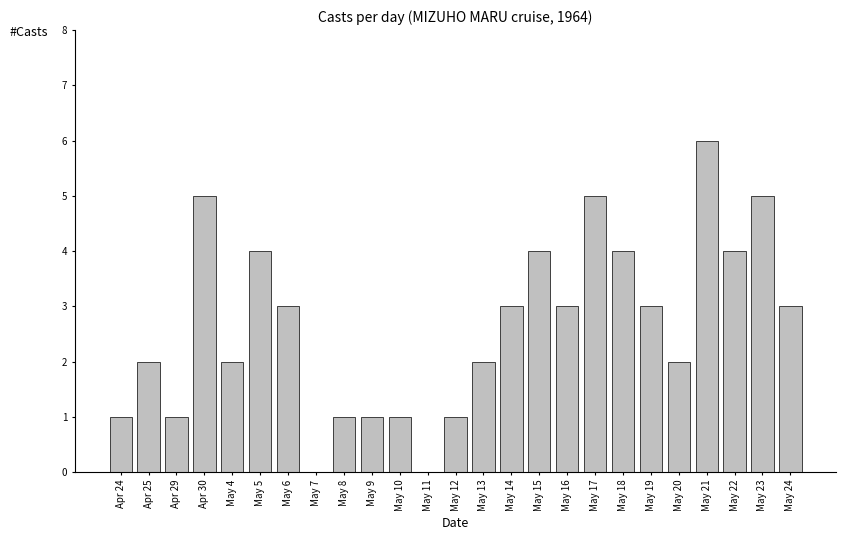

Reading left to right, what are all the values shown in this chart?

Apr 24=1	Apr 25=2	Apr 29=1	Apr 30=5	May 4=2	May 5=4	May 6=3	May 7=0	May 8=1	May 9=1	May 10=1	May 11=0	May 12=1	May 13=2	May 14=3	May 15=4	May 16=3	May 17=5	May 18=4	May 19=3	May 20=2	May 21=6	May 22=4	May 23=5	May 24=3